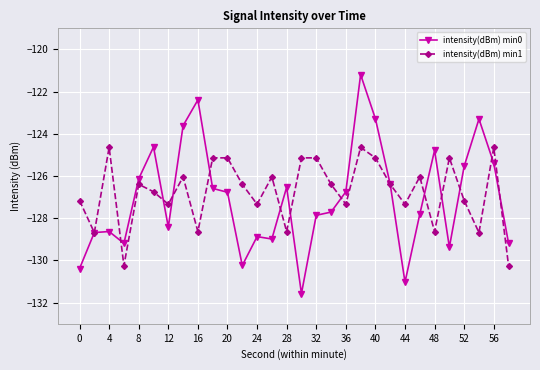

Which series has the largest range (max minus min)?

intensity(dBm) min0